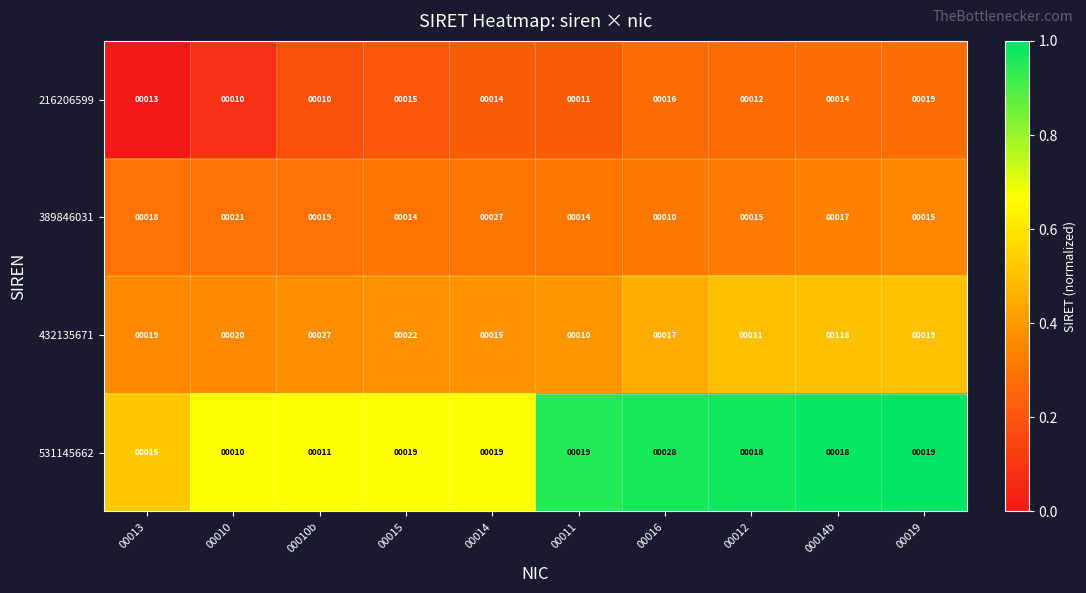

What is the maximum value shown in the chart?

118